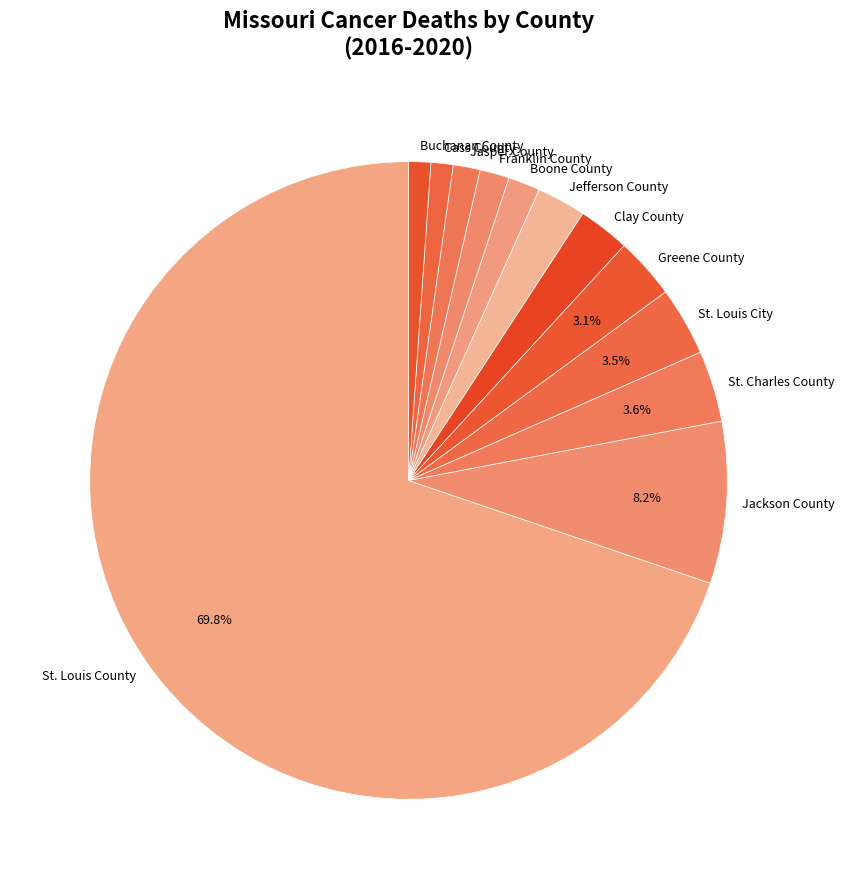

Is the sum of Buchanan County and Boone County greater than half?

No